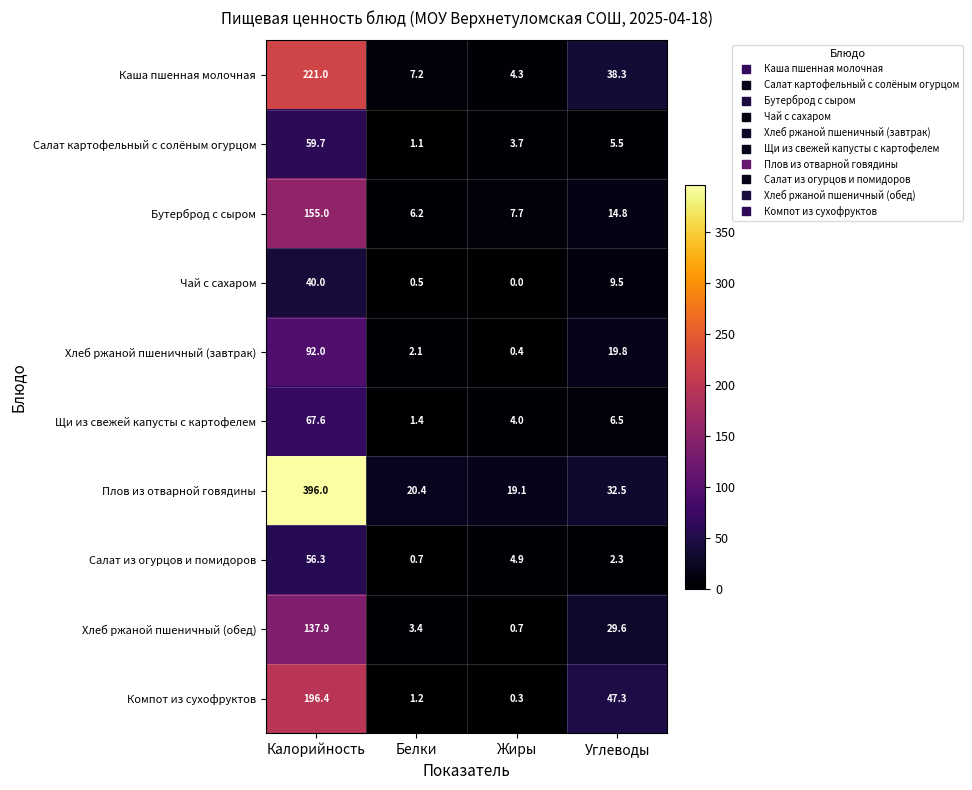

What is the difference between the second highest and second lowest values in the Салат из огурцов и помидоров series?

2.6